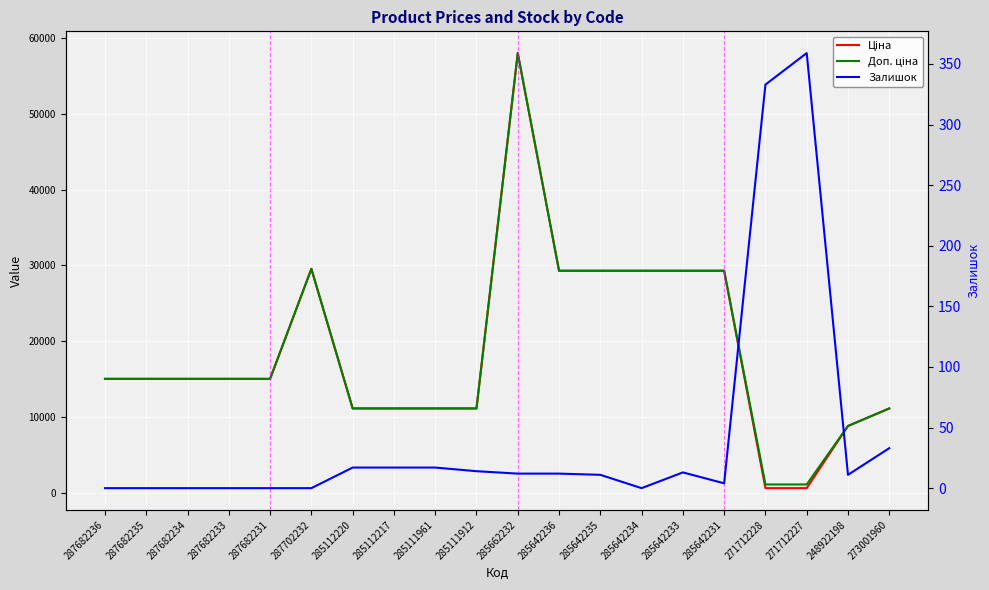

Reading right to left, transcribe all the data shown in this chart.

Ціна: 273001960=11113.6	248922198=8797.6	271712227=586.0	271712228=586.0	285642231=29294.9	285642233=29294.9	285642234=29294.9	285642235=29294.9	285642236=29294.9	285662232=58037.0	285111912=11113.6	285111961=11113.6	285112217=11113.6	285112220=11113.6	287702232=29548.9	287682231=15019.2	287682233=15019.2	287682234=15019.2	287682235=15019.2	287682236=15019.2
Доп. ціна: 273001960=11113.6	248922198=8797.6	271712227=1074.5	271712228=1074.5	285642231=29294.9	285642233=29294.9	285642234=29294.9	285642235=29294.9	285642236=29294.9	285662232=58037.0	285111912=11113.6	285111961=11113.6	285112217=11113.6	285112220=11113.6	287702232=29548.9	287682231=15019.2	287682233=15019.2	287682234=15019.2	287682235=15019.2	287682236=15019.2
Залишок: 273001960=33.0	248922198=11.0	271712227=359.0	271712228=333.0	285642231=4.0	285642233=13.0	285642234=0.0	285642235=11.0	285642236=12.0	285662232=12.0	285111912=14.0	285111961=17.0	285112217=17.0	285112220=17.0	287702232=0.0	287682231=0.0	287682233=0.0	287682234=0.0	287682235=0.0	287682236=0.0